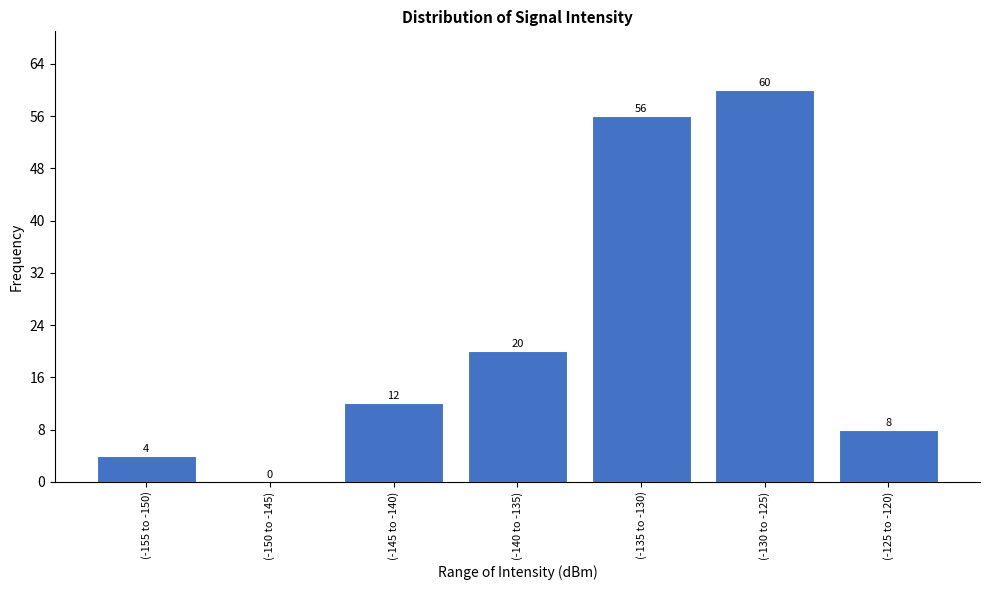

Reading left to right, what are all the values shown in this chart?

(-155 to -150)=4	(-150 to -145)=0	(-145 to -140)=12	(-140 to -135)=20	(-135 to -130)=56	(-130 to -125)=60	(-125 to -120)=8